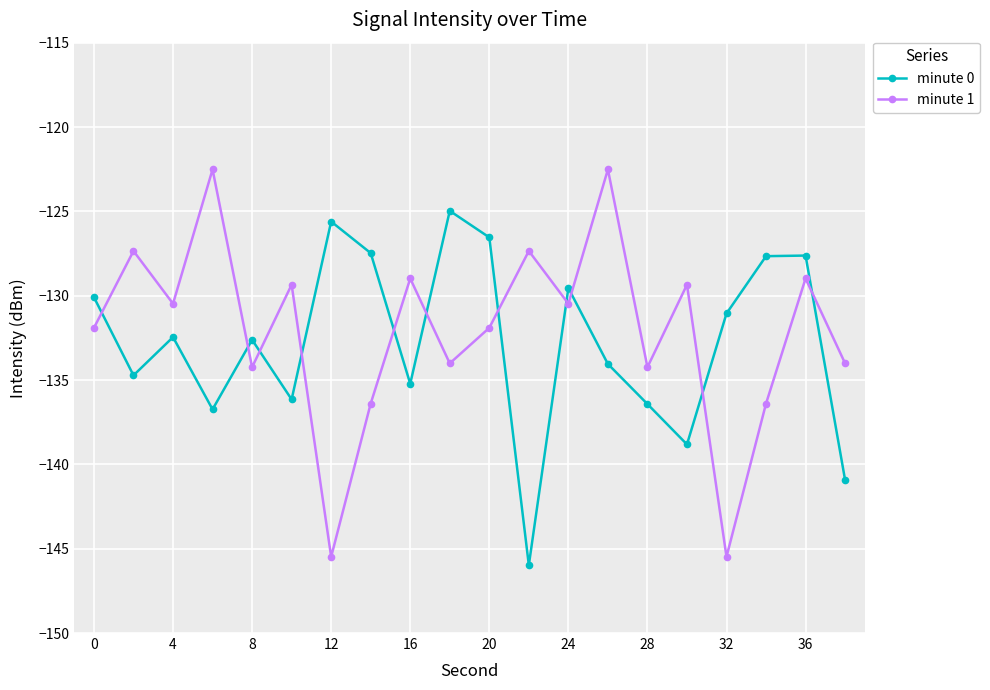

What is the difference between the maximum and minimum values in the minute 1 series?

23.0